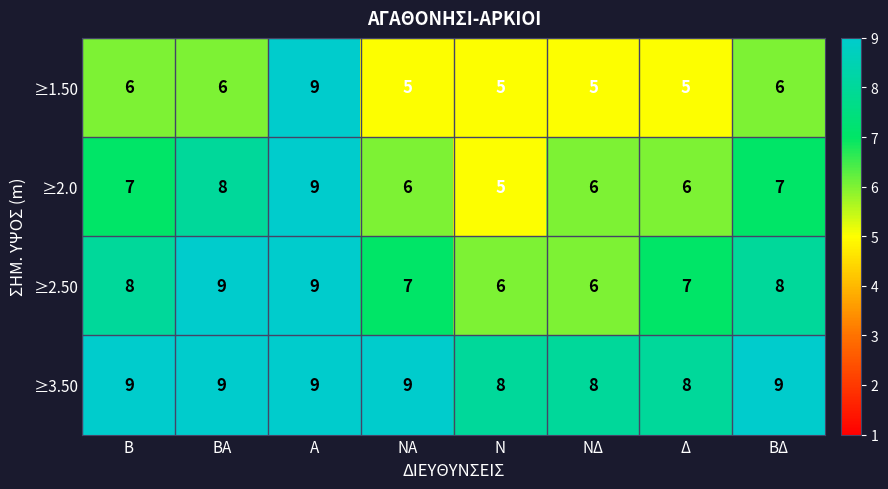

Which category has the highest value in the ≥1.50 series?

Α